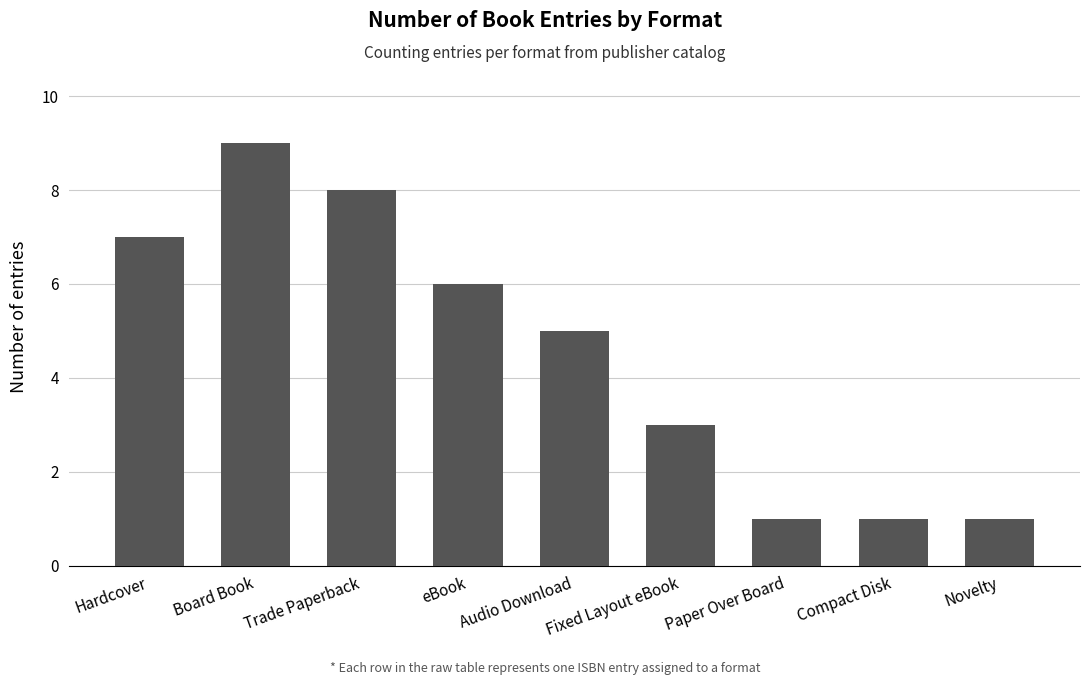

Are the bars horizontal?

No